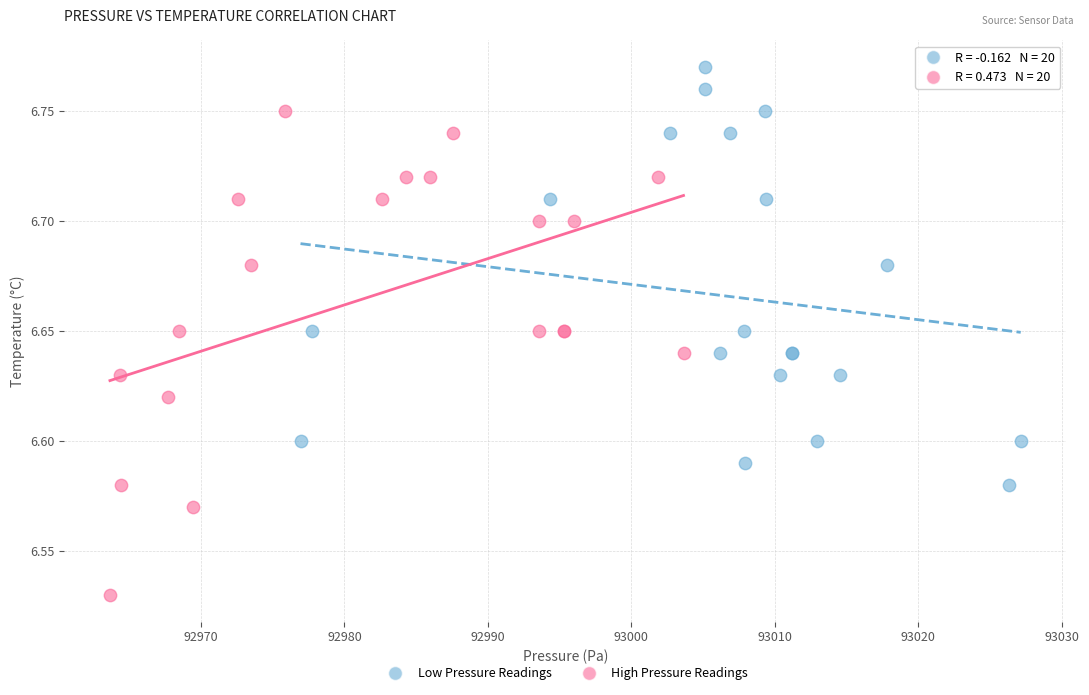

Which series contains the lowest Y value?

High Pressure Readings